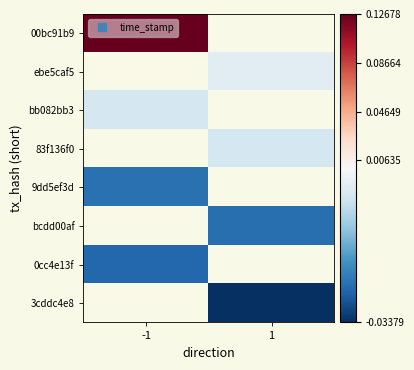

What is the minimum value shown in the chart?

1536545528.0